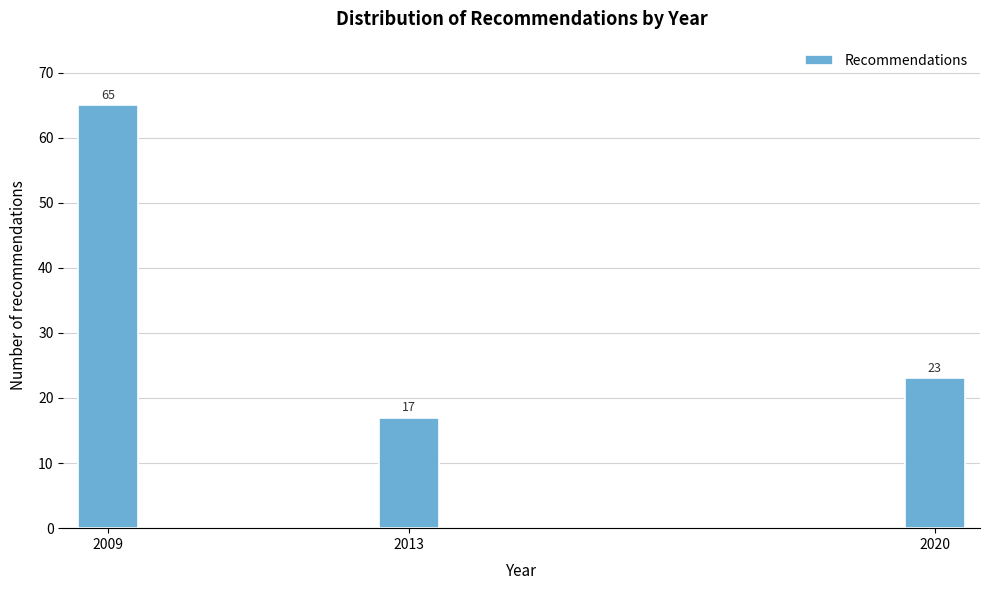

Reading left to right, transcribe all the data shown in this chart.

65	17	23